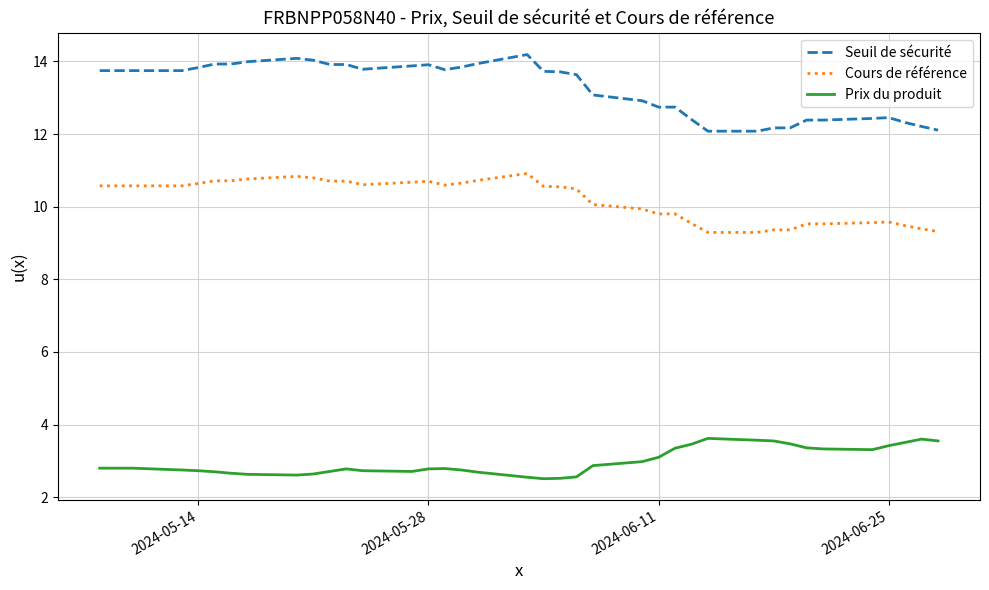

Which series has the widest spread of values?

Seuil de sécurité